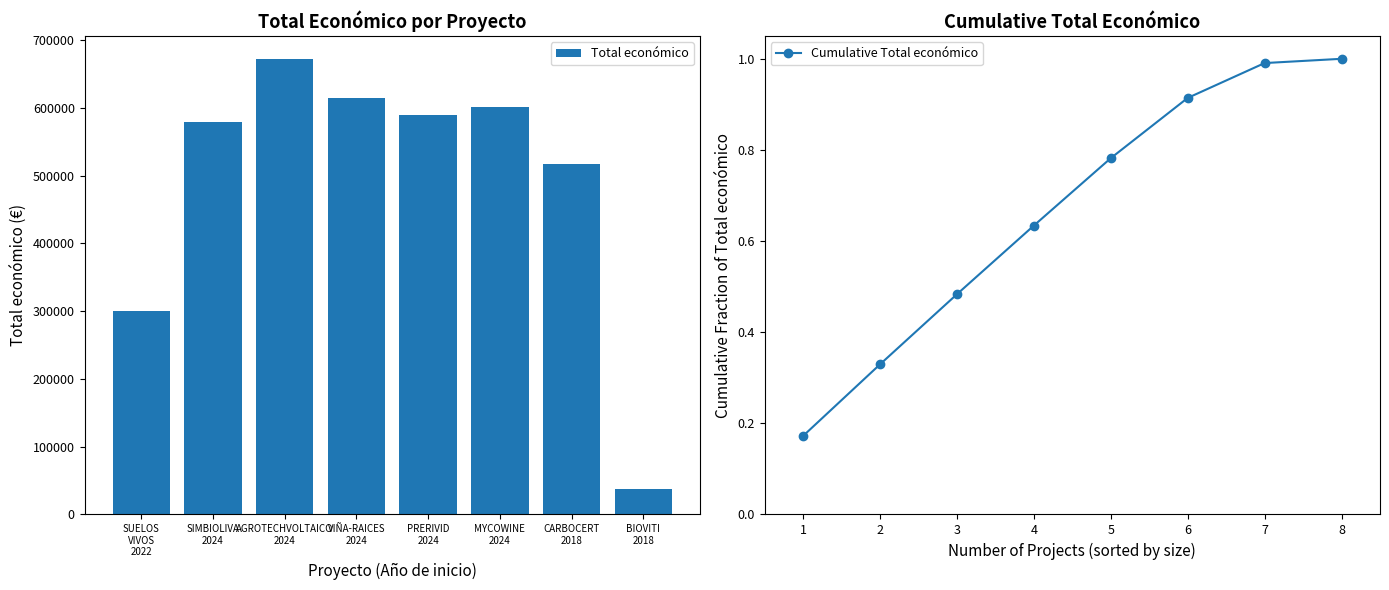

What is the lowest value of the Total económico series?

36647.1